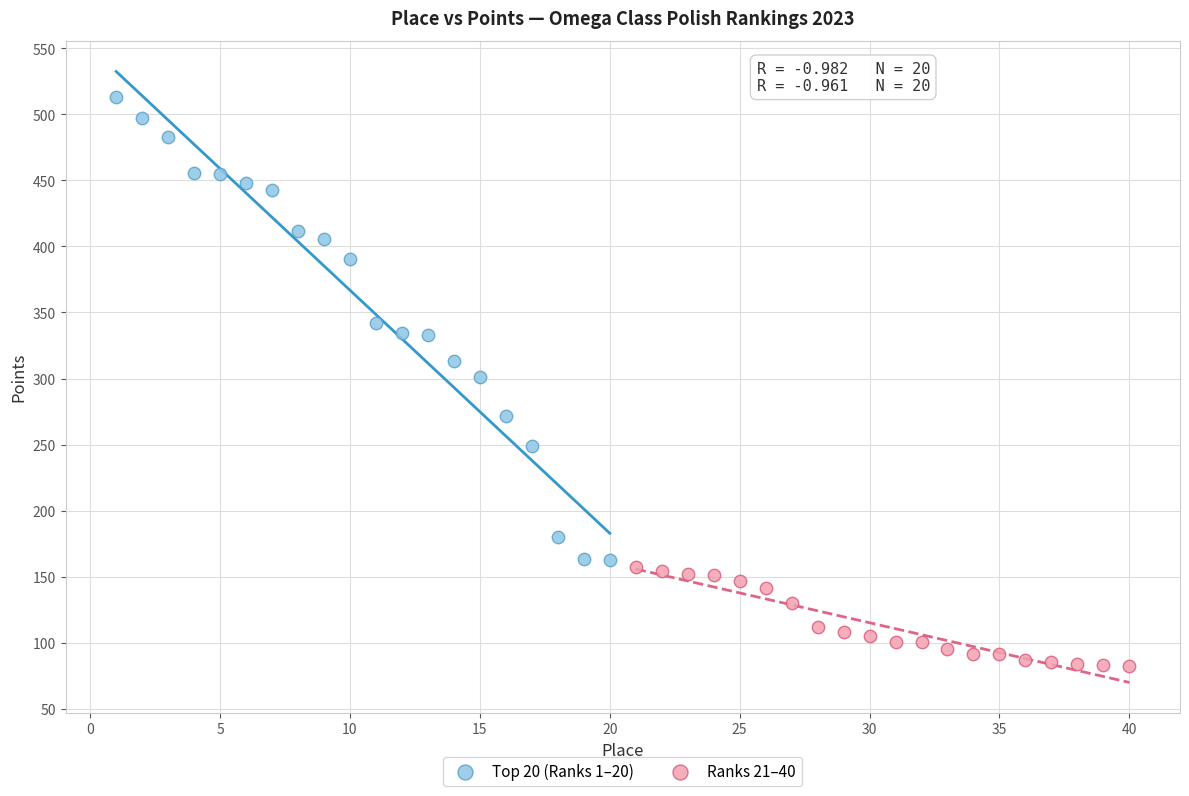

Which series reaches the maximum Y coordinate?

Top 20 (Ranks 1–20)